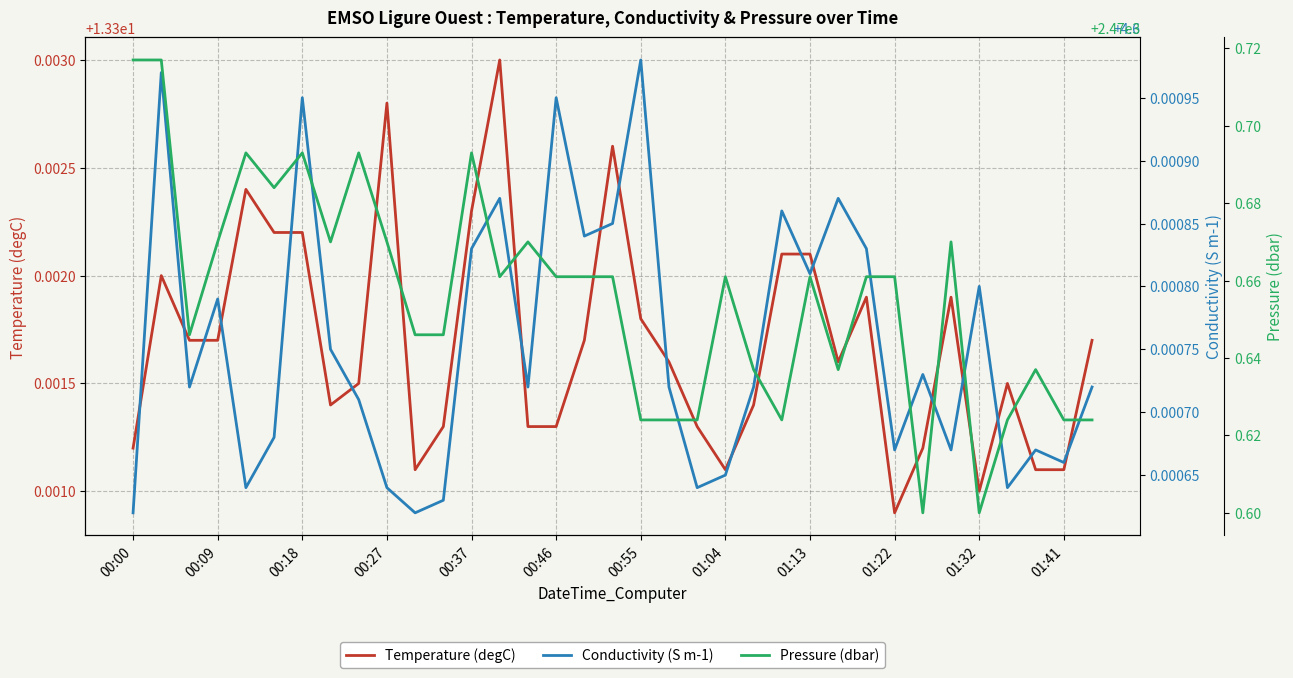

At which category does the chart reach its peak across all series?

00:00